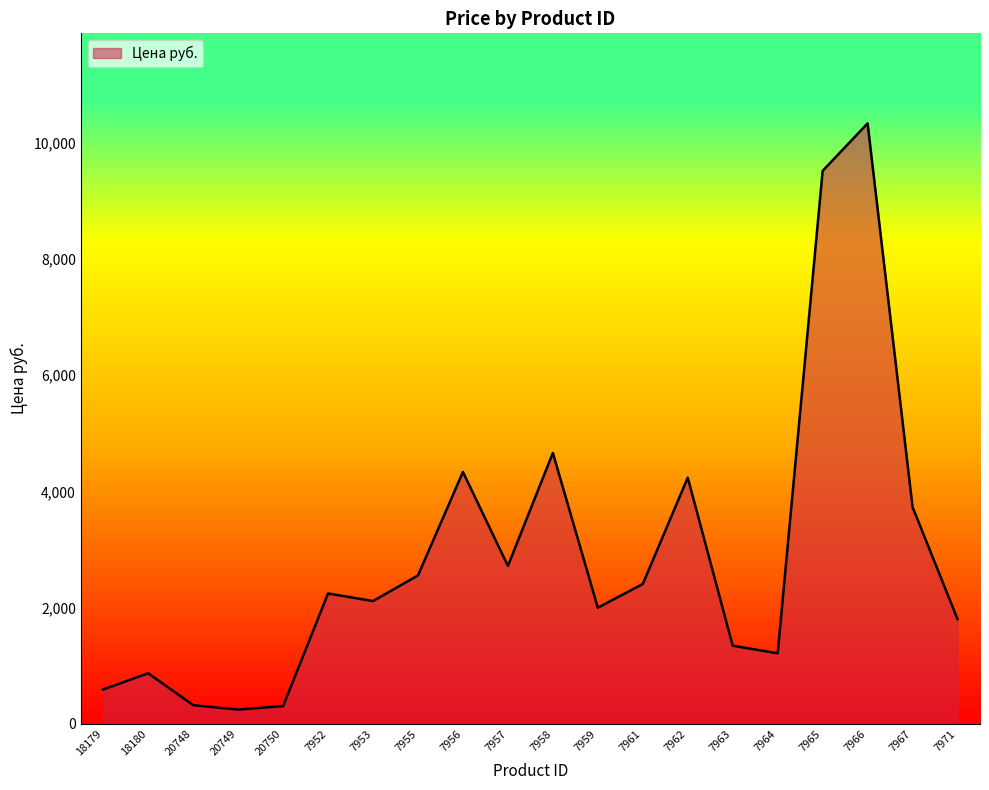

Approximately how many times larger is the value at 7956 compared to 7958?

0.9